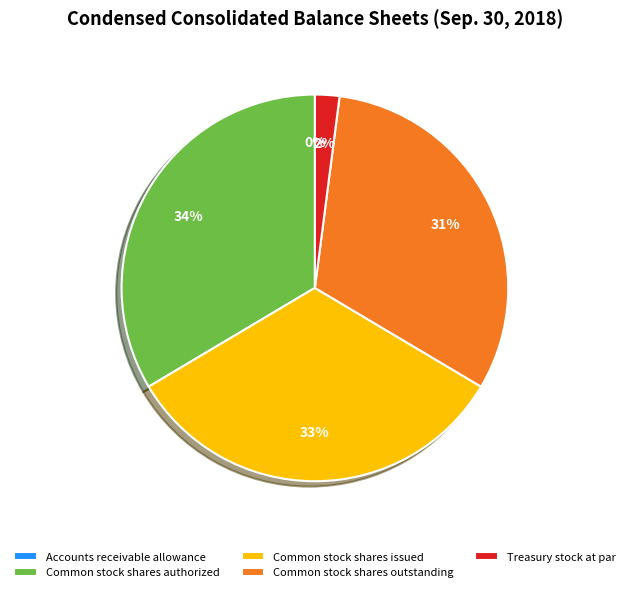

Combined, do Treasury stock at par and Common stock shares issued account for over 50%?

No